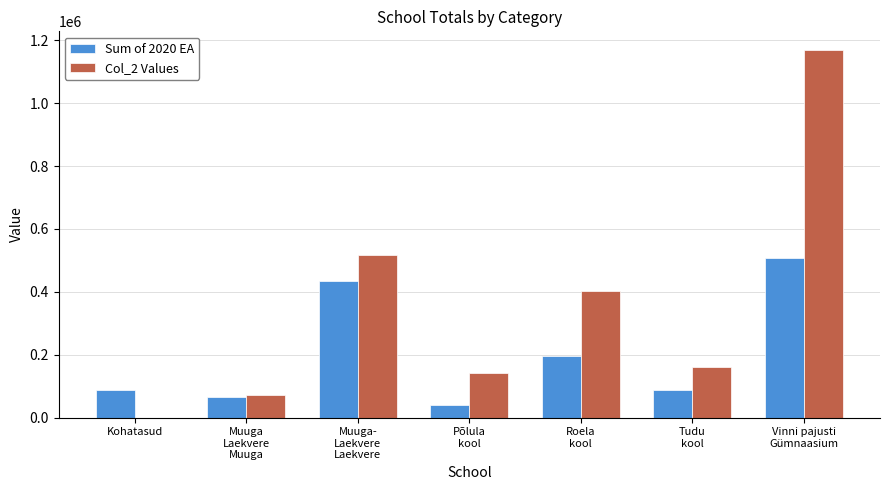

What is the maximum value shown in the chart?

1170256.5